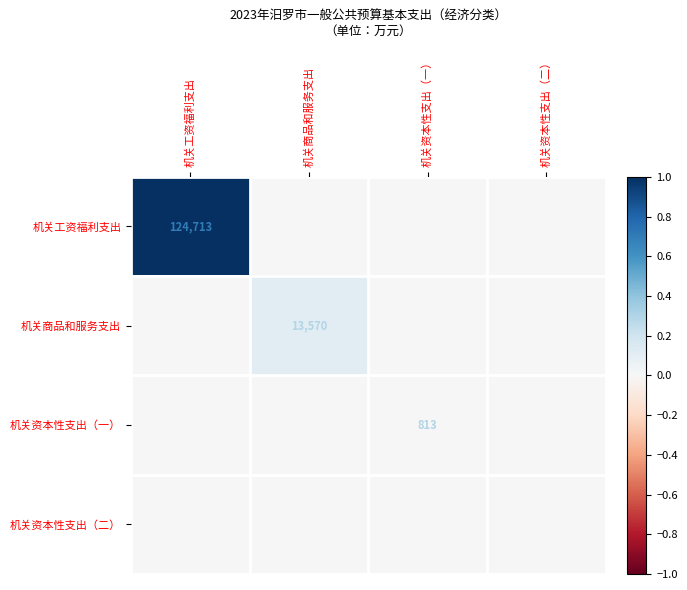

At which category is the sum across all series the highest?

机关工资福利支出